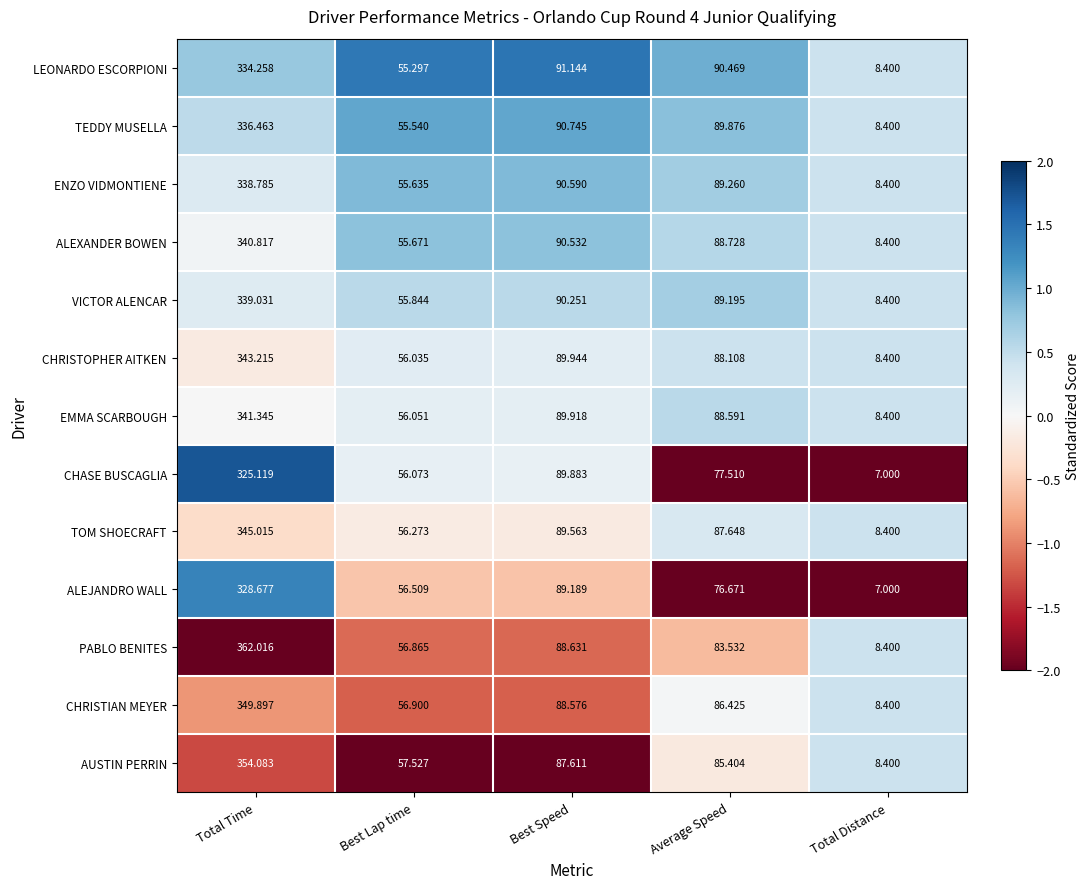

Which series has the largest total across all categories?

PABLO BENITES